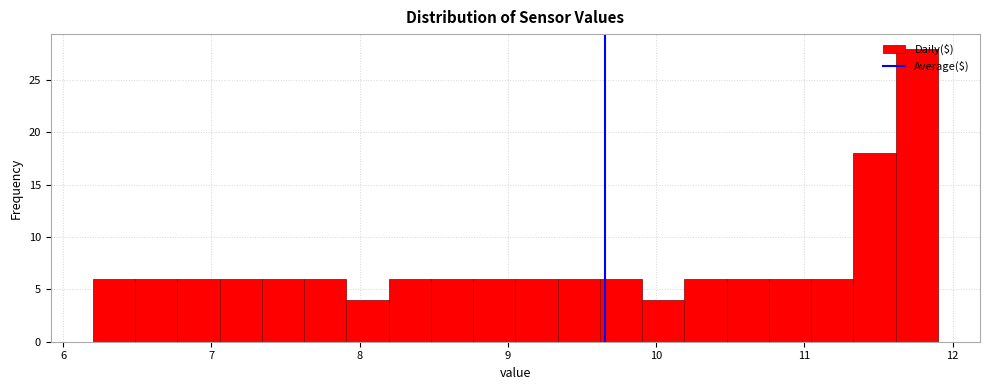

Read against the x-axis, roughly where is the centre of the tallest bar?

11.8